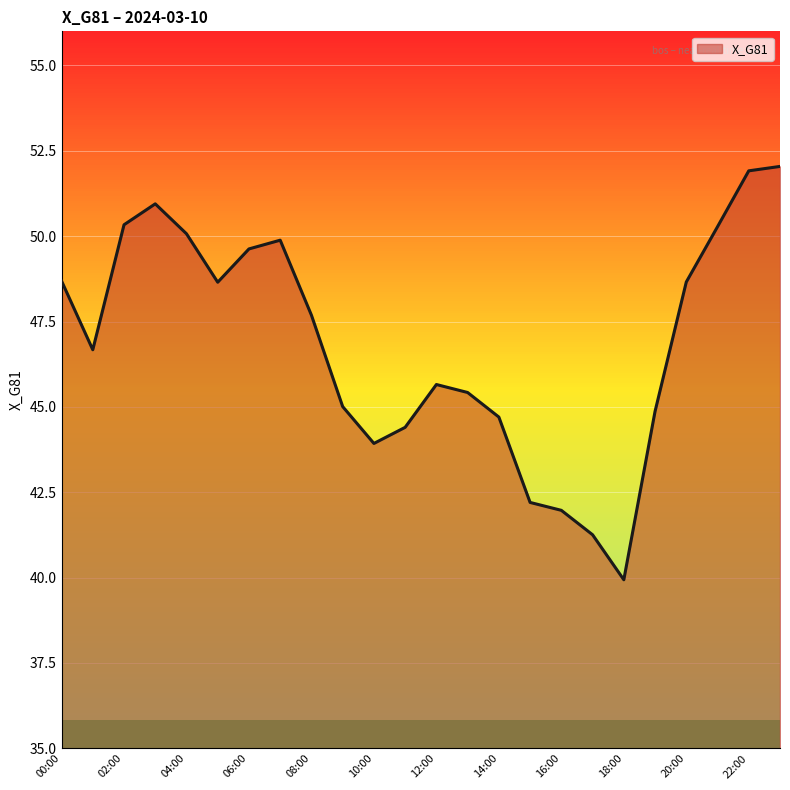

What is the smallest value displayed?

39.9